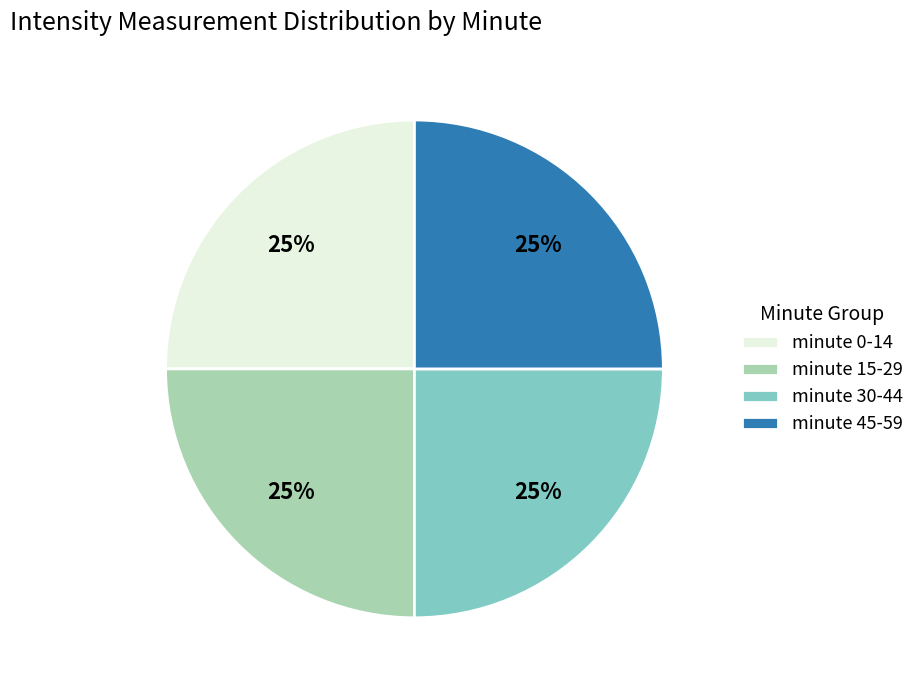

To the nearest percent, what is the average slice percentage?

25%